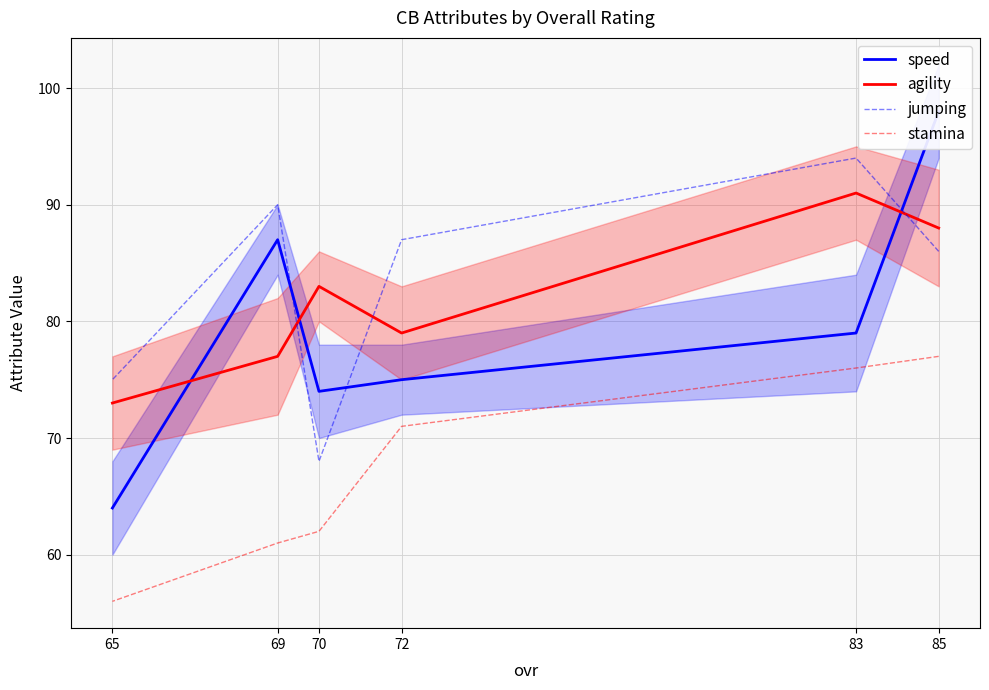

The jumping series shows 94 at 83. True or false?

True